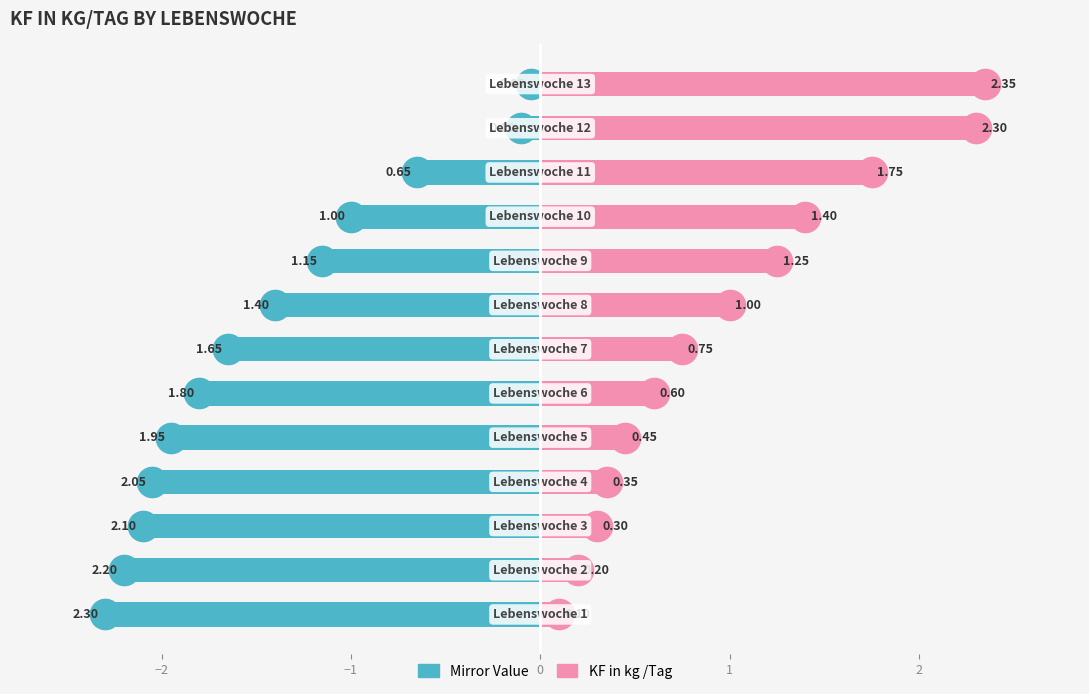

Reading left to right, what are all the values shown in this chart?

Lebenswoche (mirror): -2.3	-2.2	-2.1	-2.0	-1.9	-1.8	-1.6	-1.4	-1.1	-1.0	-0.7	-0.1	-0.1
KF in kg /Tag: 0.1	0.2	0.3	0.3	0.5	0.6	0.8	1.0	1.2	1.4	1.8	2.3	2.4